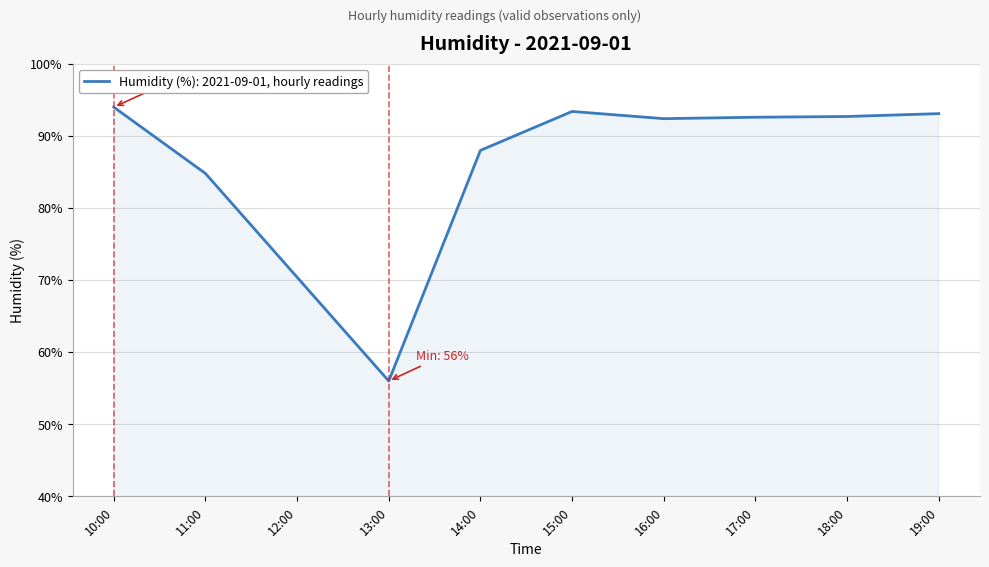

What is the smallest value displayed?

56.0